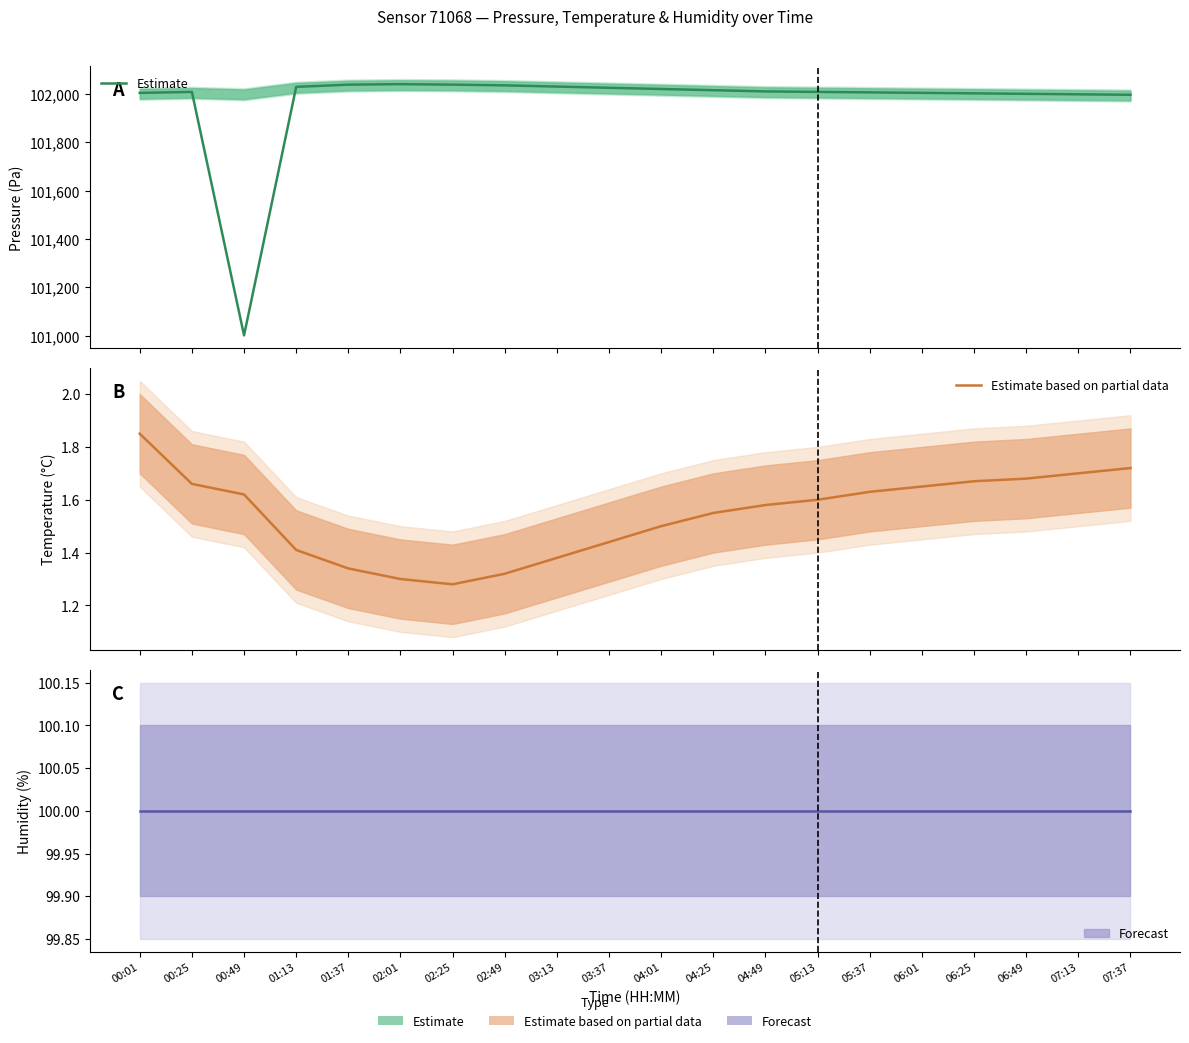

What is the average value of the Estimate series?

101965.4